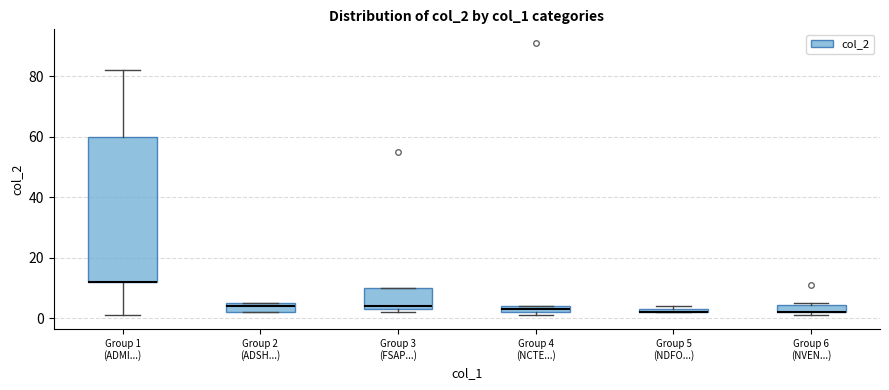

Which box is the tallest, from its lower edge to its upper edge?

Group 1 (ADMI...)